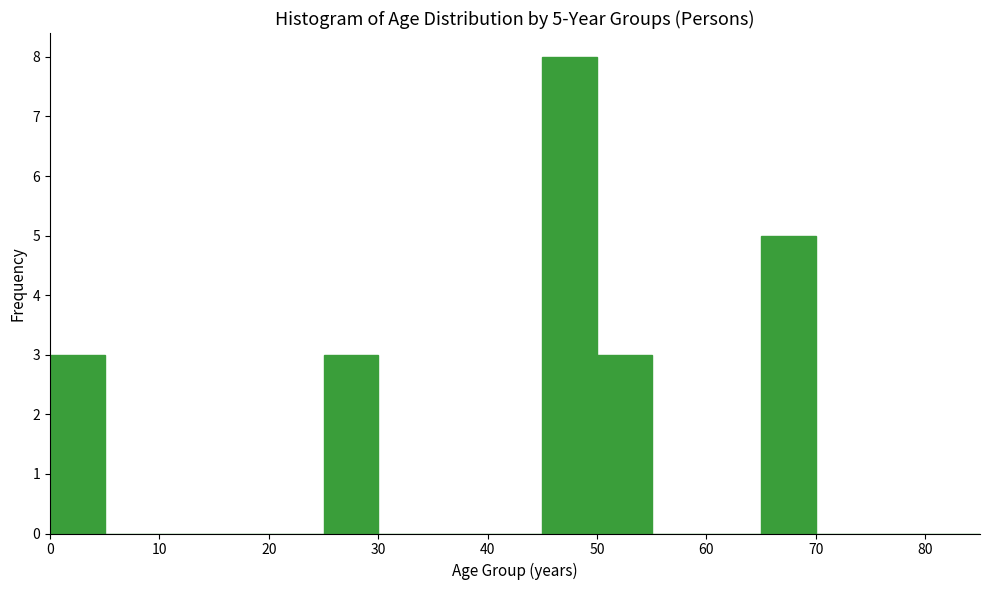

Over which range of the x-axis is the bar tallest?

45 to 50